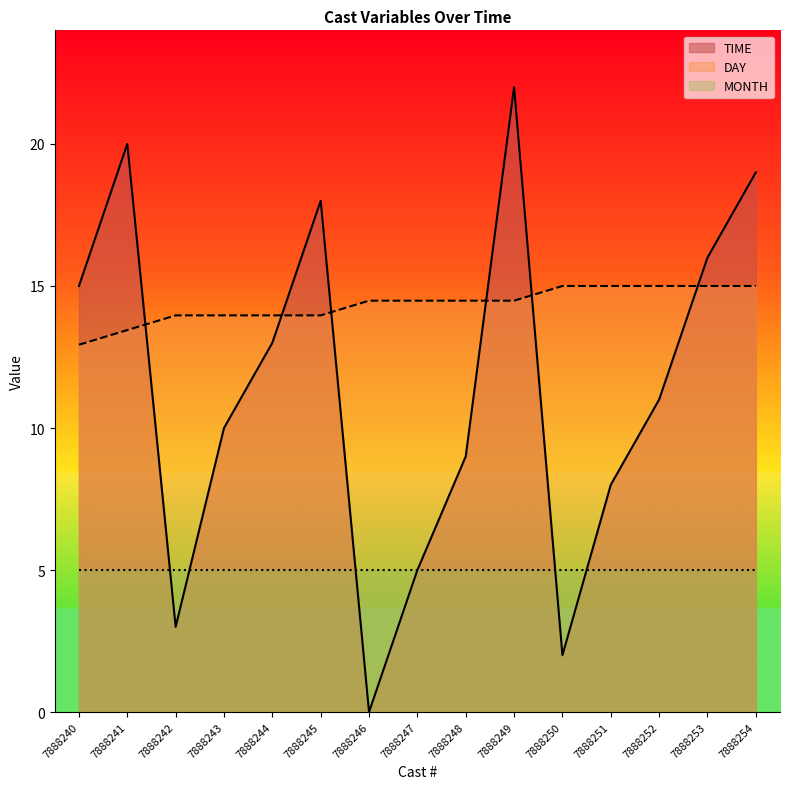

What is the greatest value displayed?

22.0